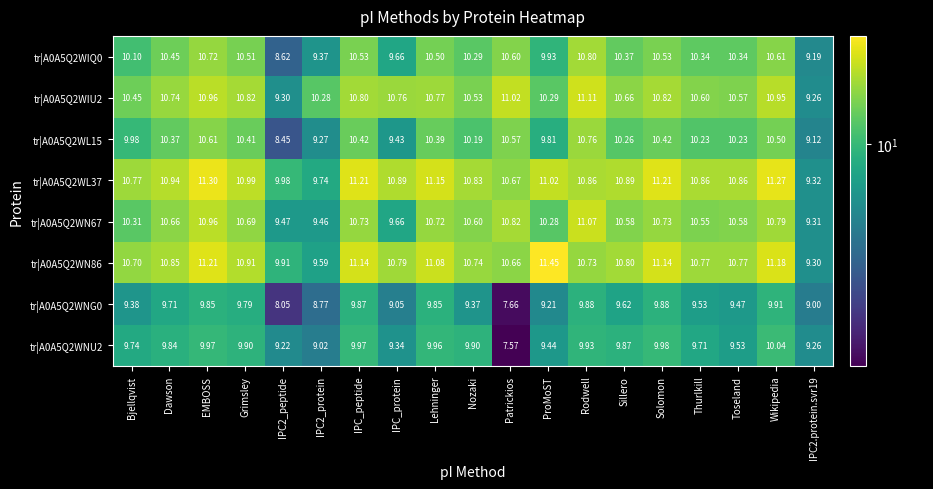

Where does the tr|A0A5Q2WL37 series first go above 10?

Bjellqvist